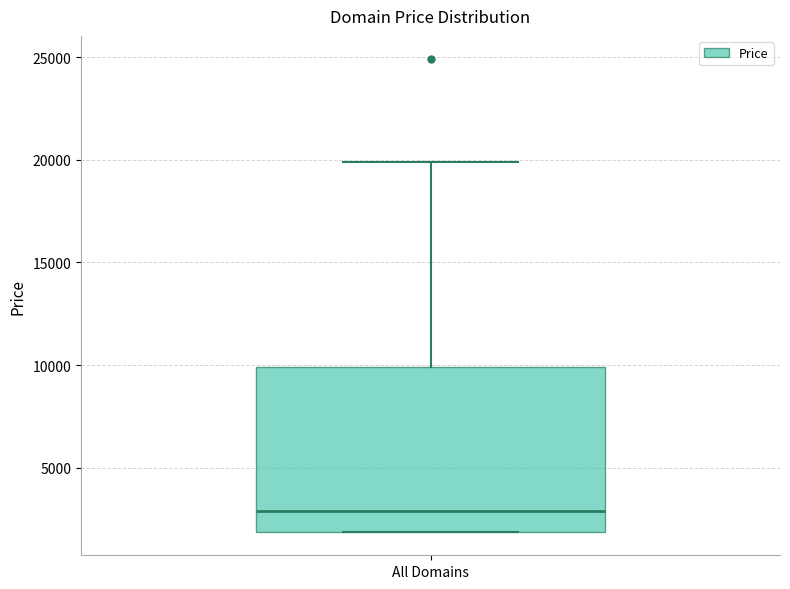

Read this box plot against the y-axis: the position of the median line, the range covered by the box, and the ends of both whiskers. The values are not printed on the chart, so give them approximately, as read against the axis.

median 3000, box 2000 to 10000, whiskers 2000 to 20000